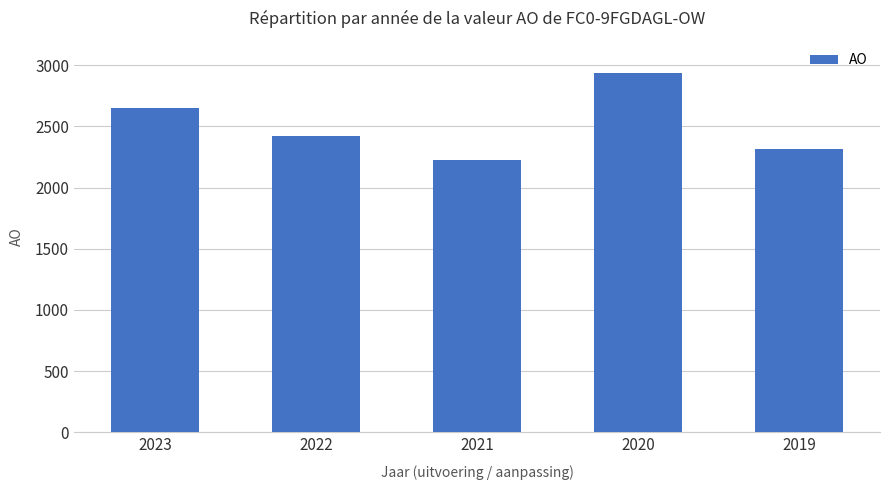

Reading left to right, what are all the values shown in this chart?

2652	2423	2224	2936	2313